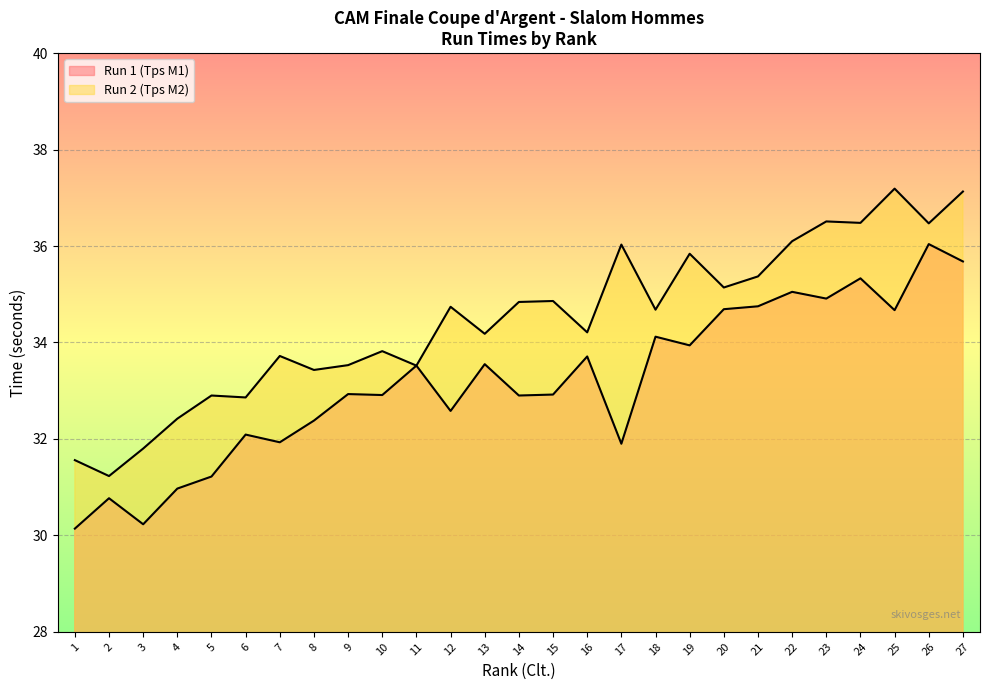

At 2, list the series in order from smallest to largest.

Run 1 (Tps M1), Run 2 (Tps M2)